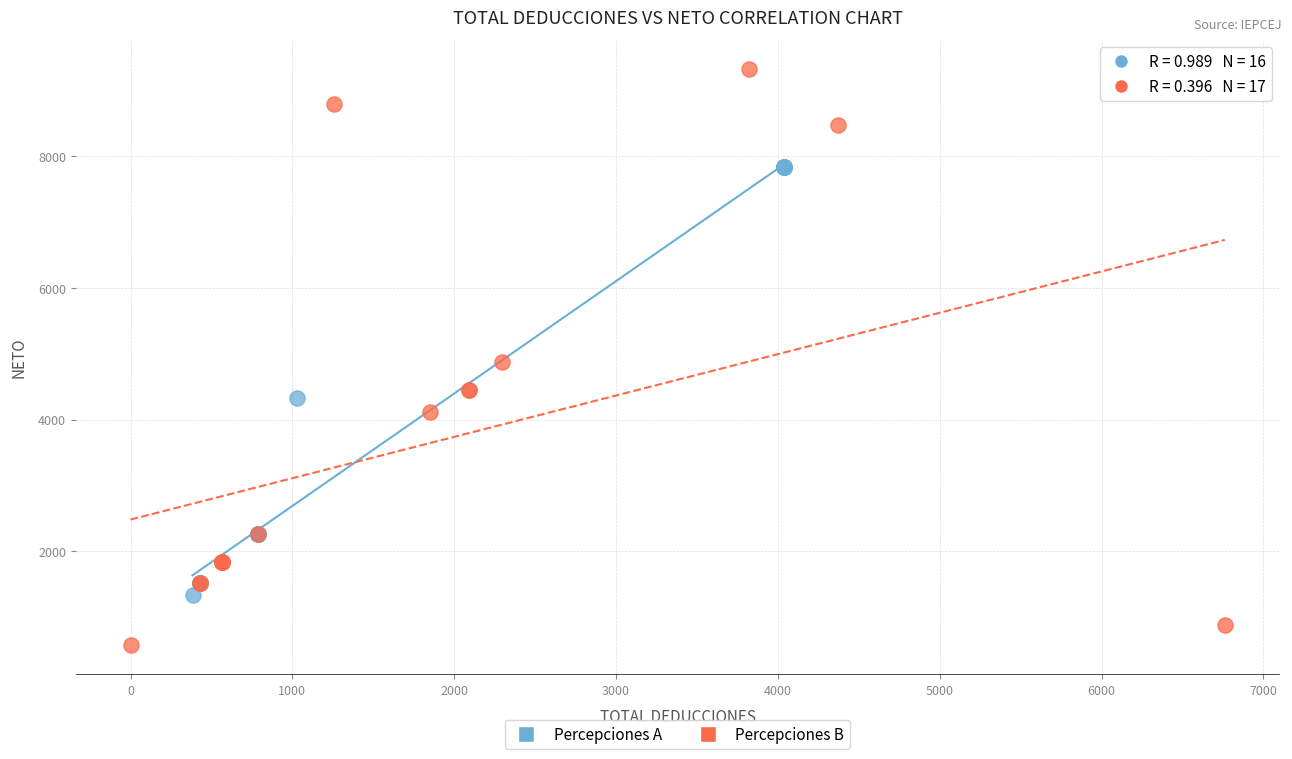

What are all the series names shown in the legend?

Percepciones A, Percepciones B